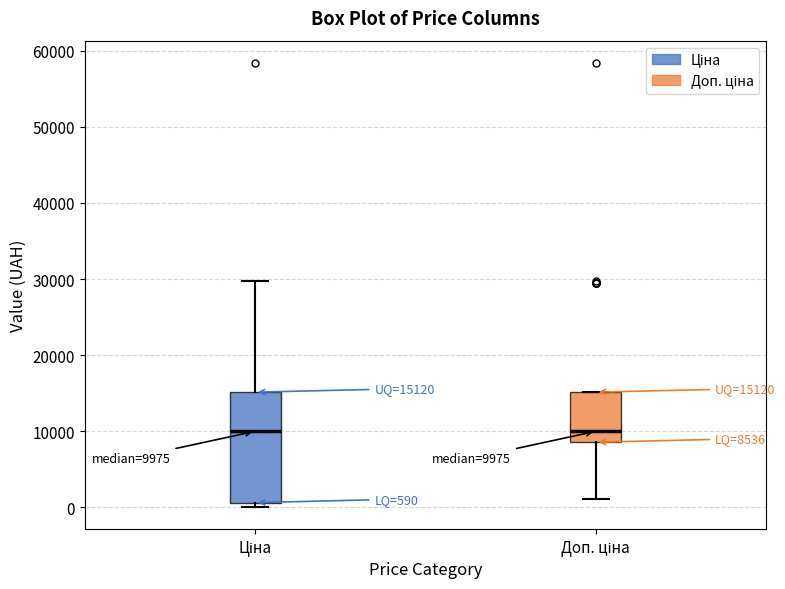

Comparing the boxes themselves (not the whiskers), which one is the tallest?

Ціна